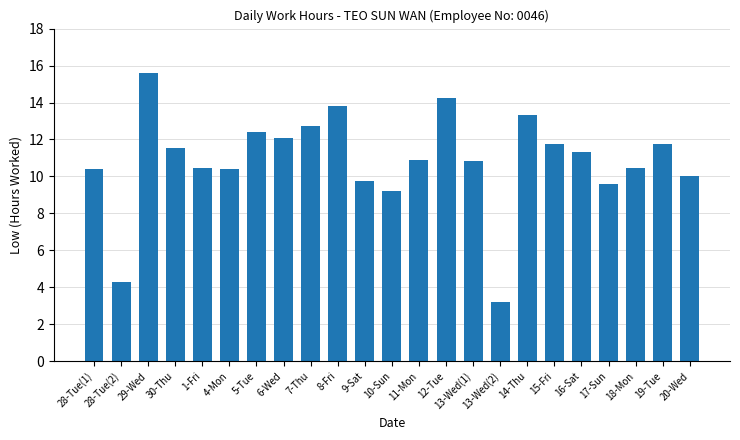

What position from the right is 28-Tue(2)?

22